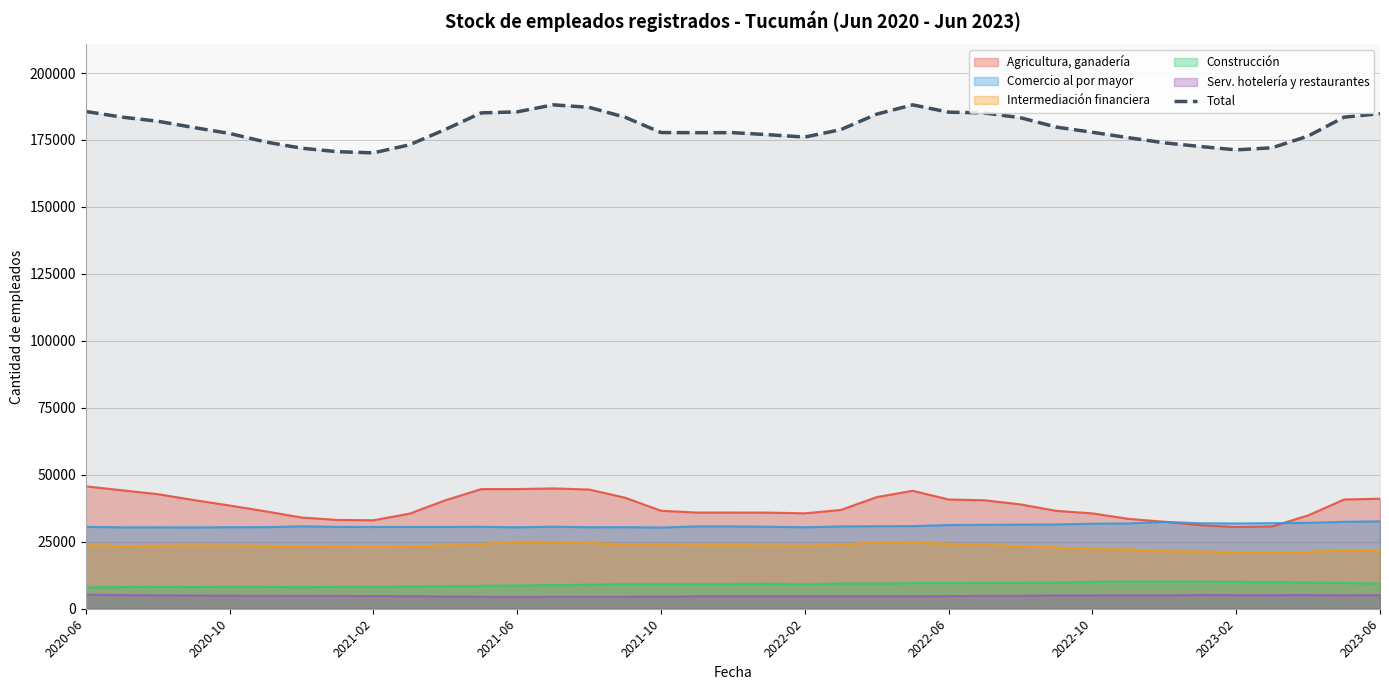

True or false: Total and Comercio al por mayor cross at least once.

False